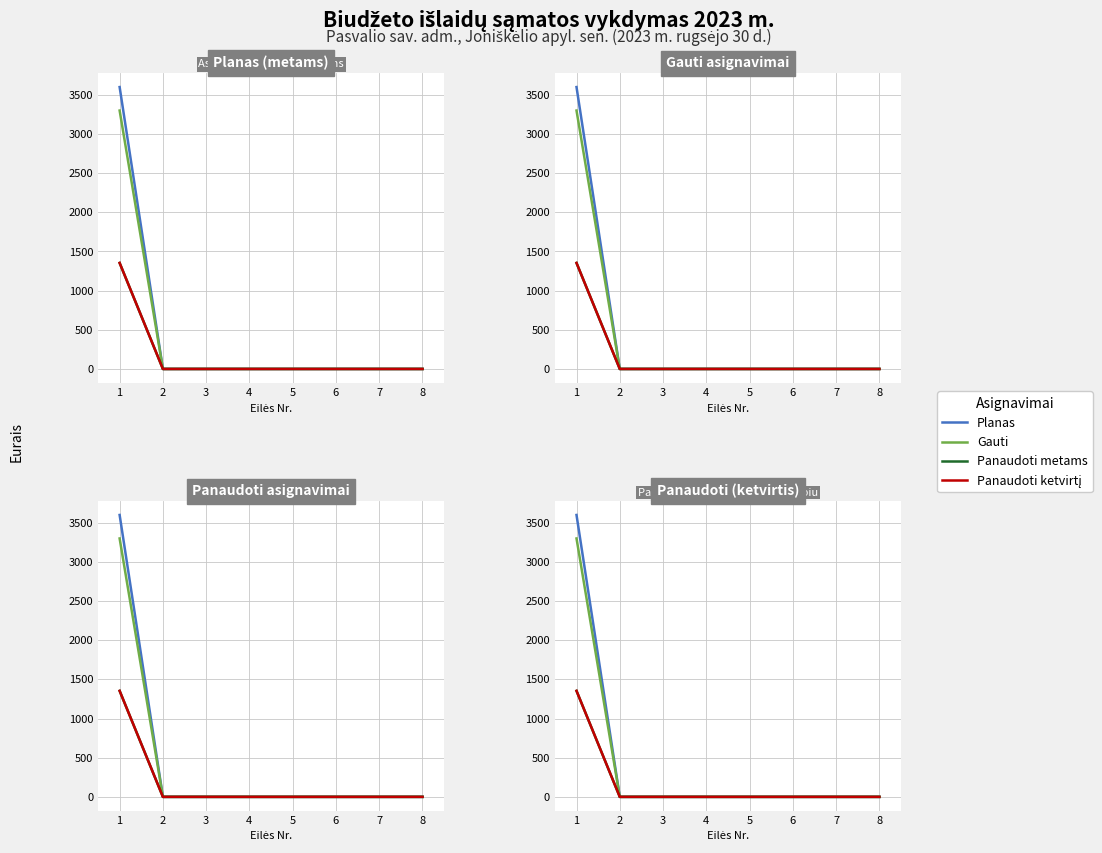

True or false: Panaudoti metams and Panaudoti ketvirtį cross at least once.

False